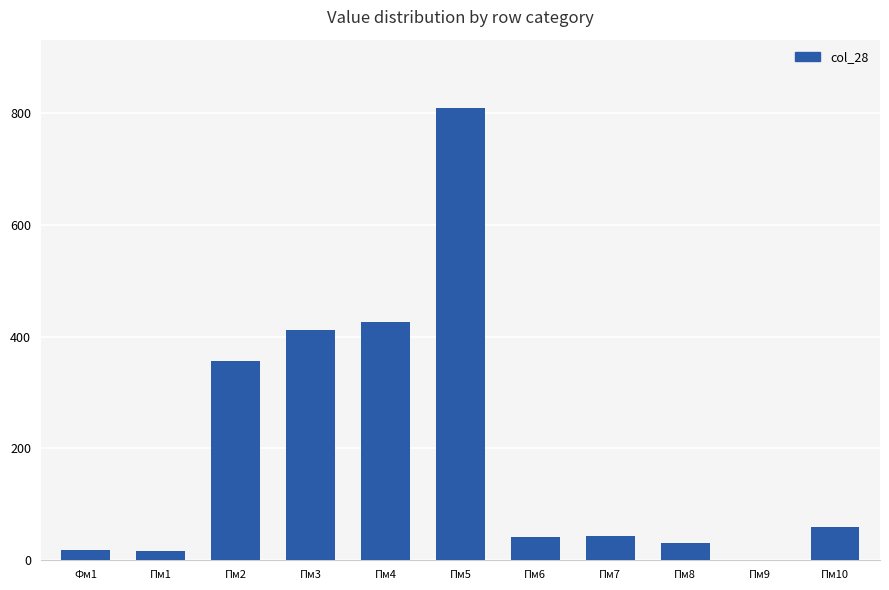

What is the sum of the values at Пм8 and Пм5?

841.3